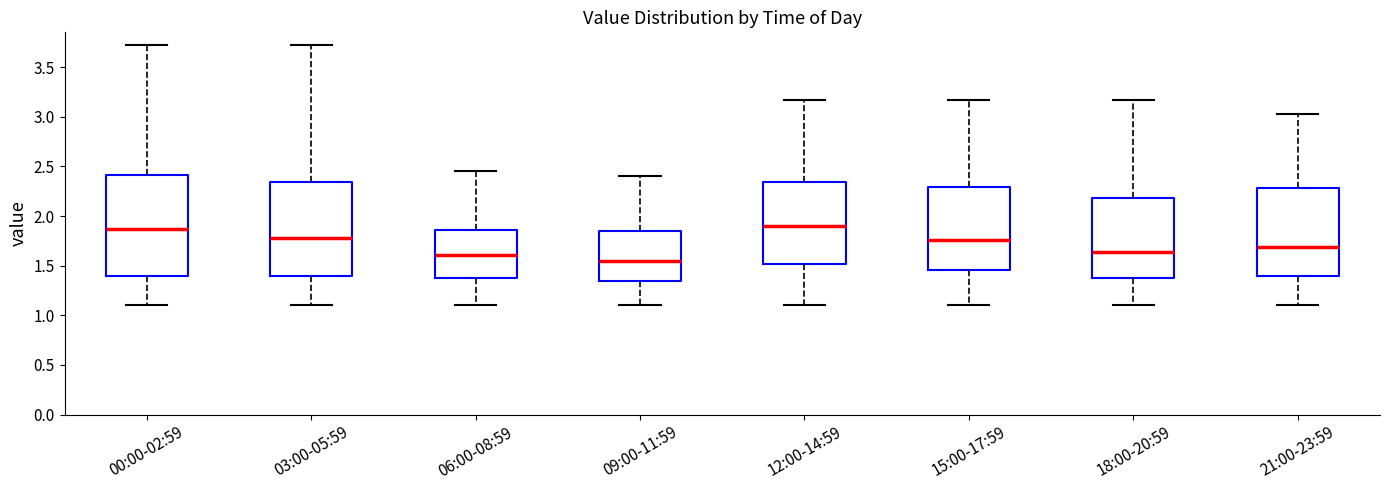

Where is the upper edge of the box for 18:00-20:59 on the y-axis? The values are not printed on the chart, so give them approximately, as read against the axis.

2.20